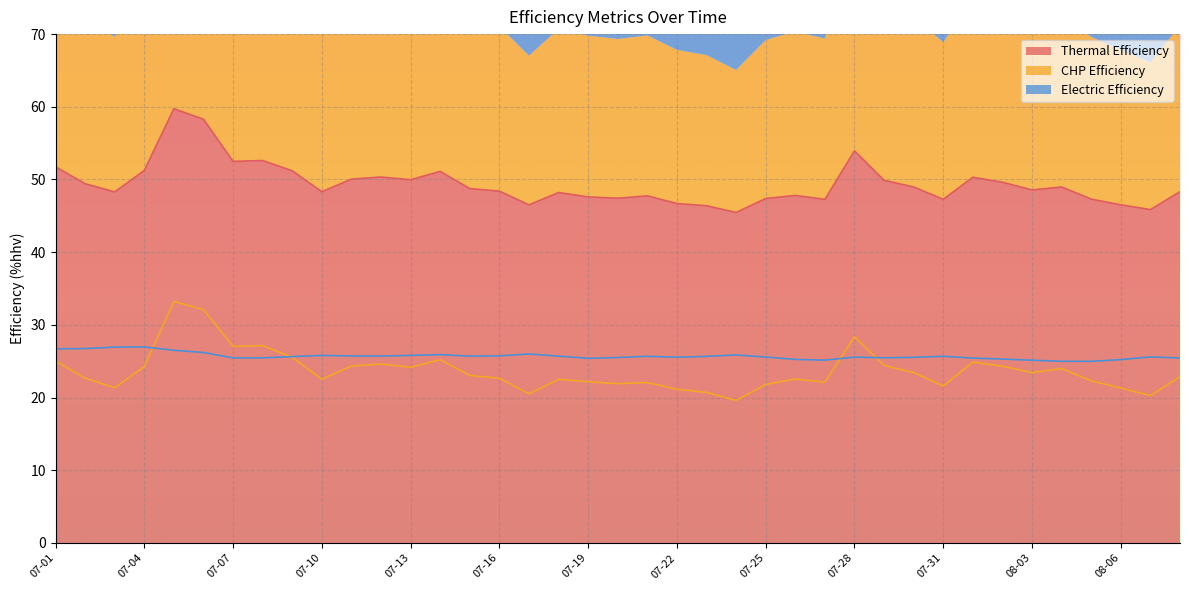

How many values in the Thermal Efficiency series are below 48?

14